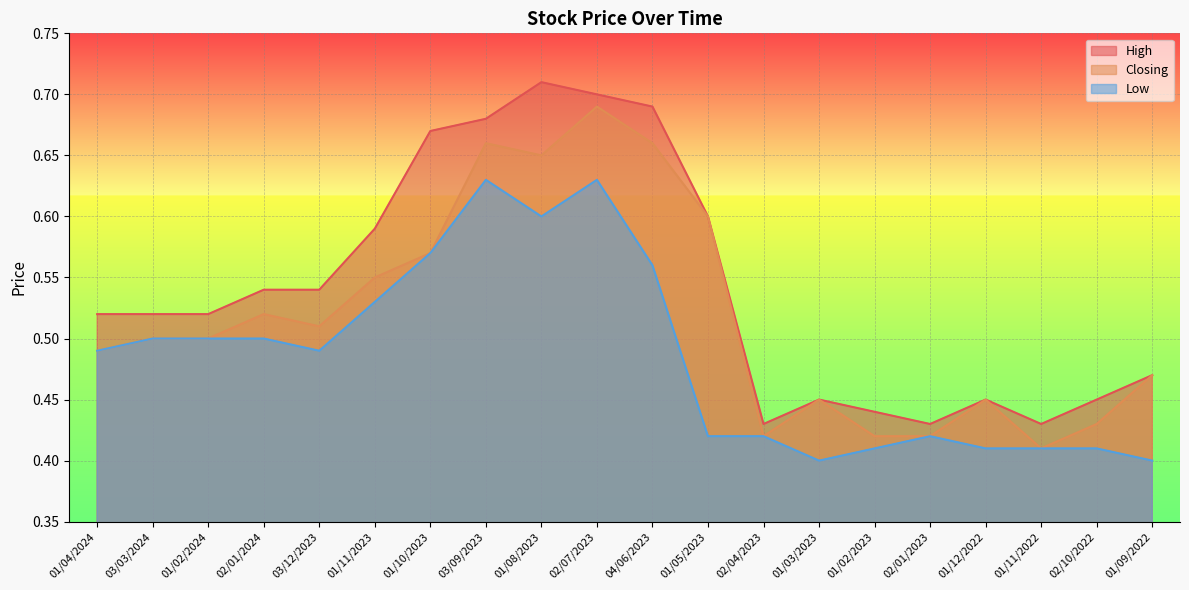

What is the label of the 2nd point from the right?

02/10/2022